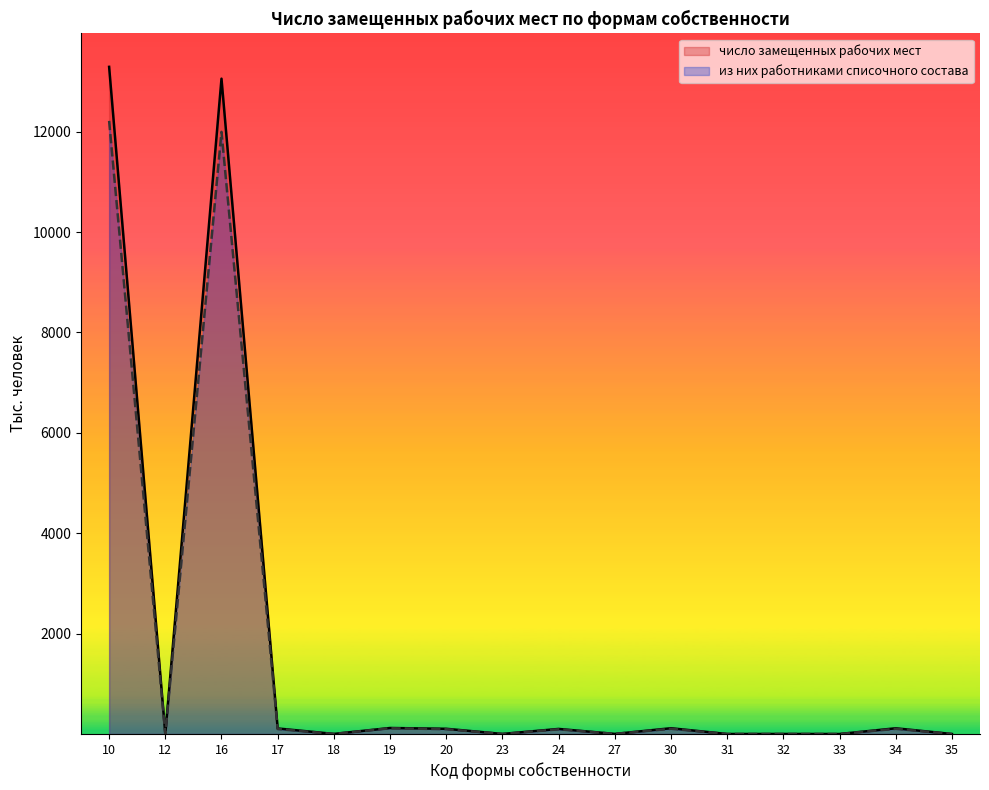

Read the число замещенных рабочих мест value at 19.

119.7